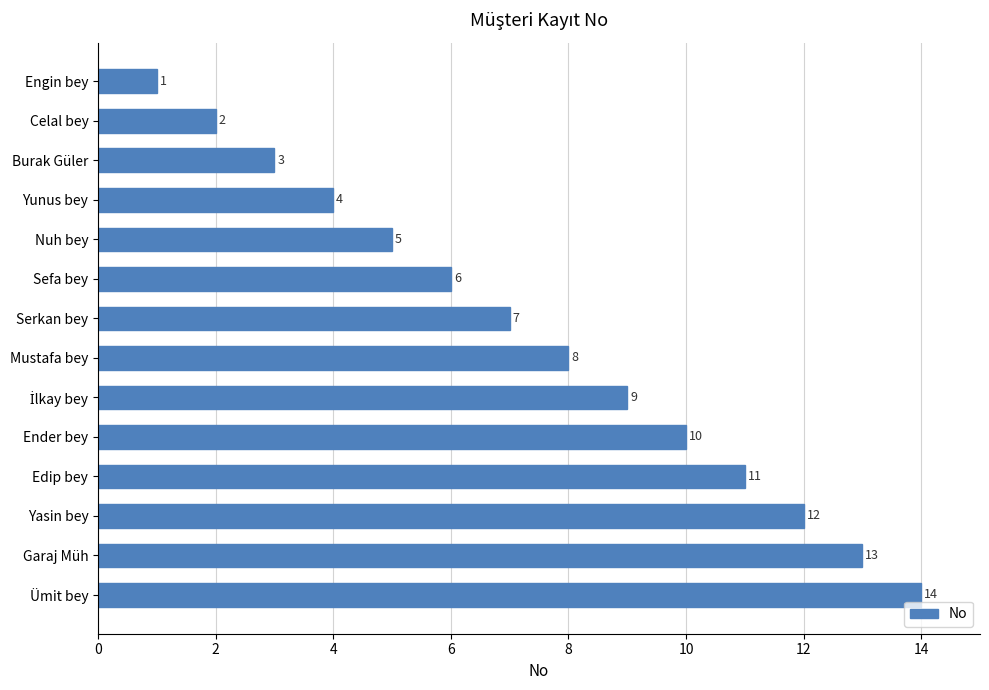

What is the ratio of the value at Engin bey to the value at Burak Güler?

0.3